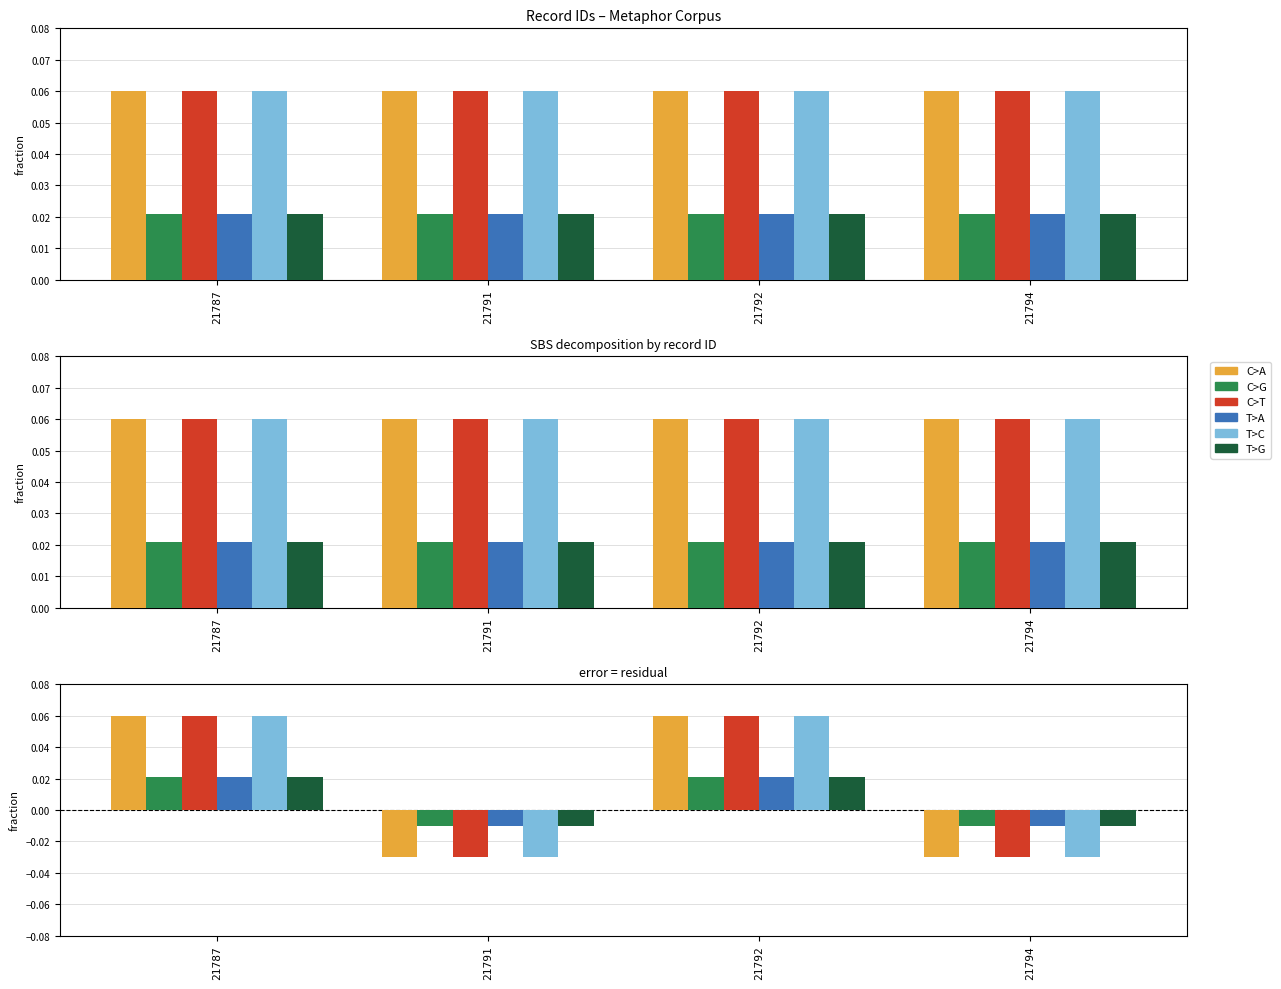

Where does the T>G series first go above 0?

21787